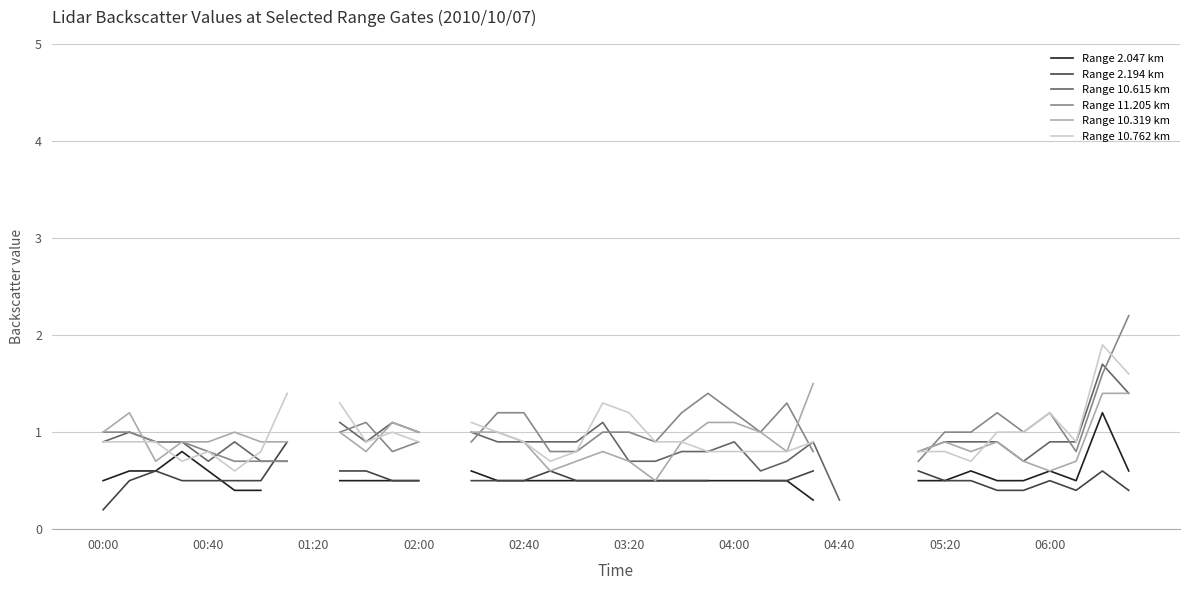

How many lines are shown in the chart?

6